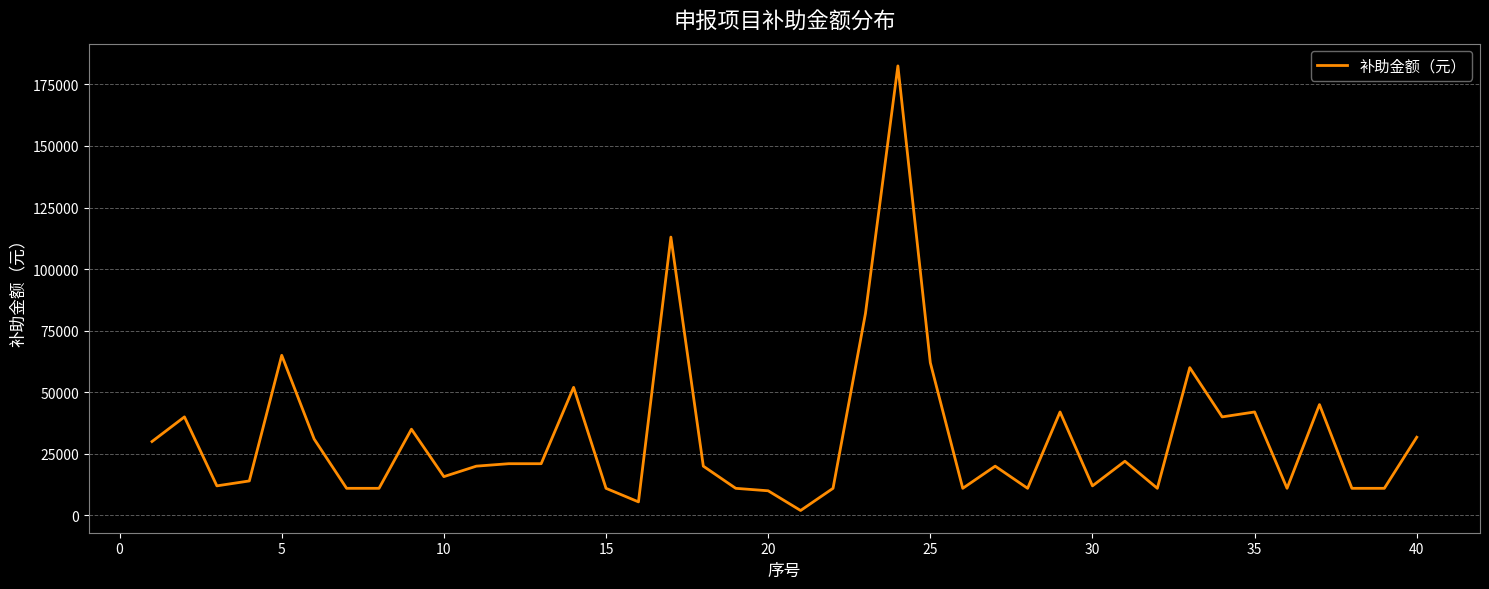

Count the number of data series in this chart.

1